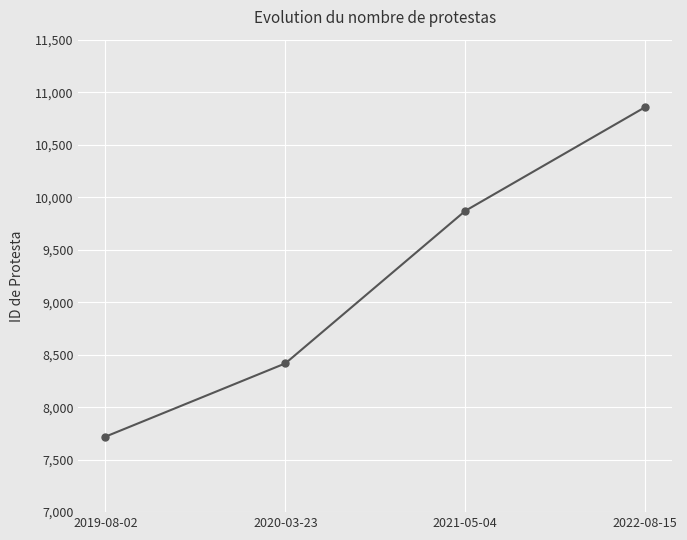

The chart shows a value of 13450 at 2019-08-02. True or false?

False